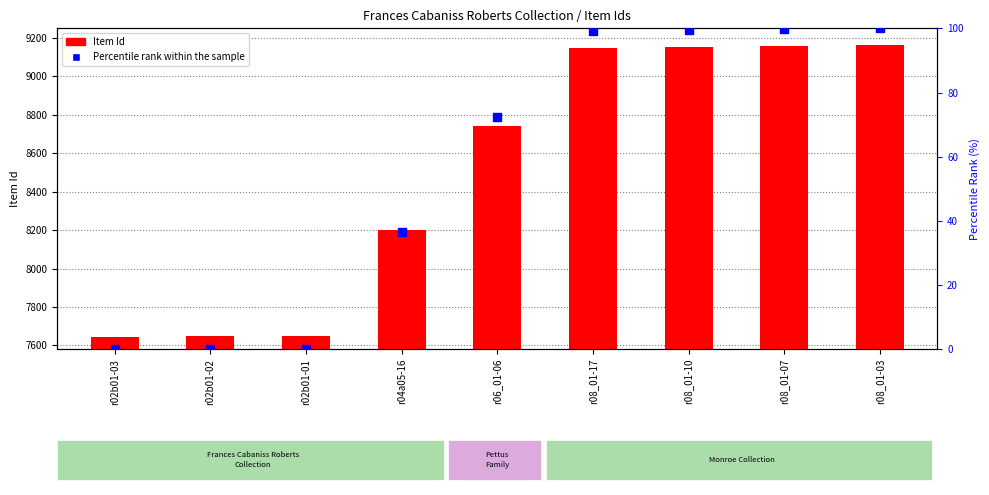

What is the total value across all series at r04a05-16?

8235.5